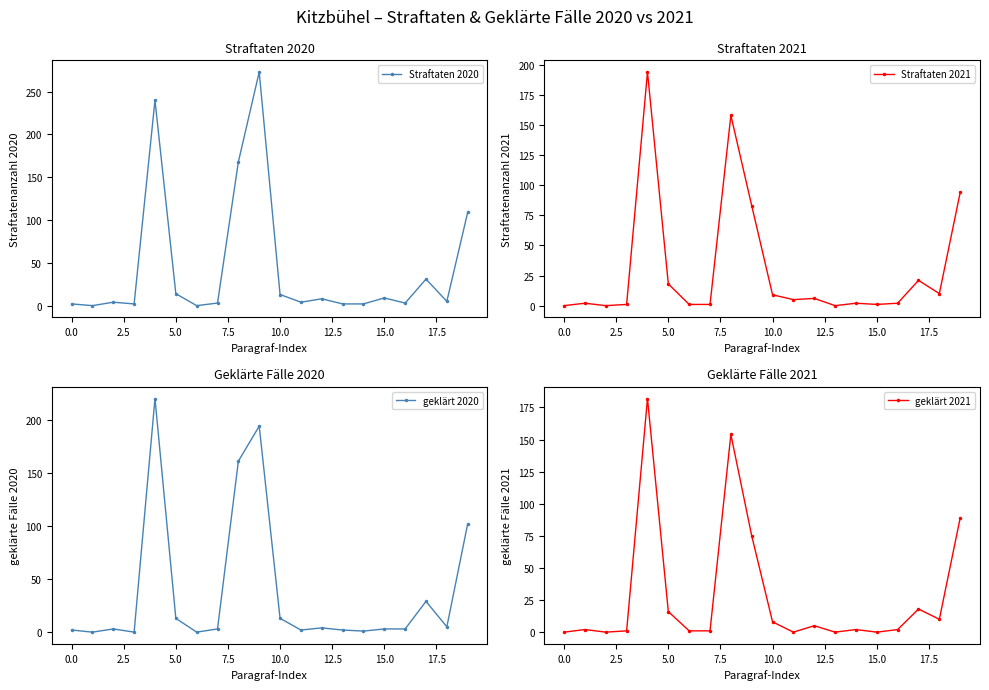

What is the total value across all series at 12?

23